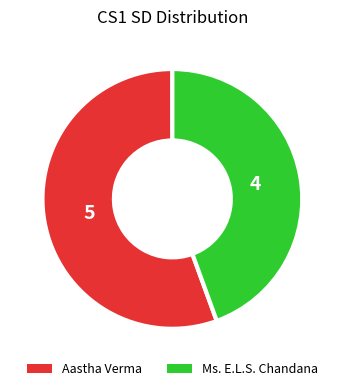

Which has a higher value, Aastha Verma or Ms. E.L.S. Chandana?

Aastha Verma